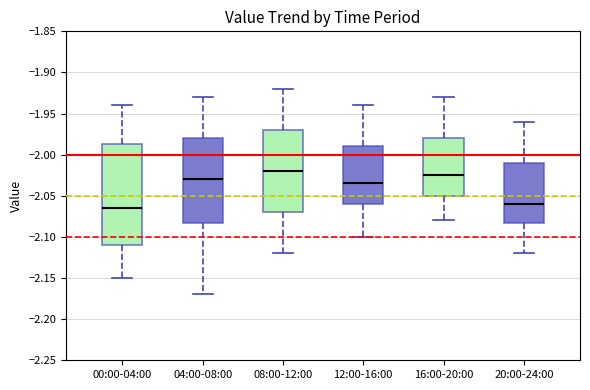

Comparing the boxes themselves (not the whiskers), which one is the tallest?

00:00-04:00